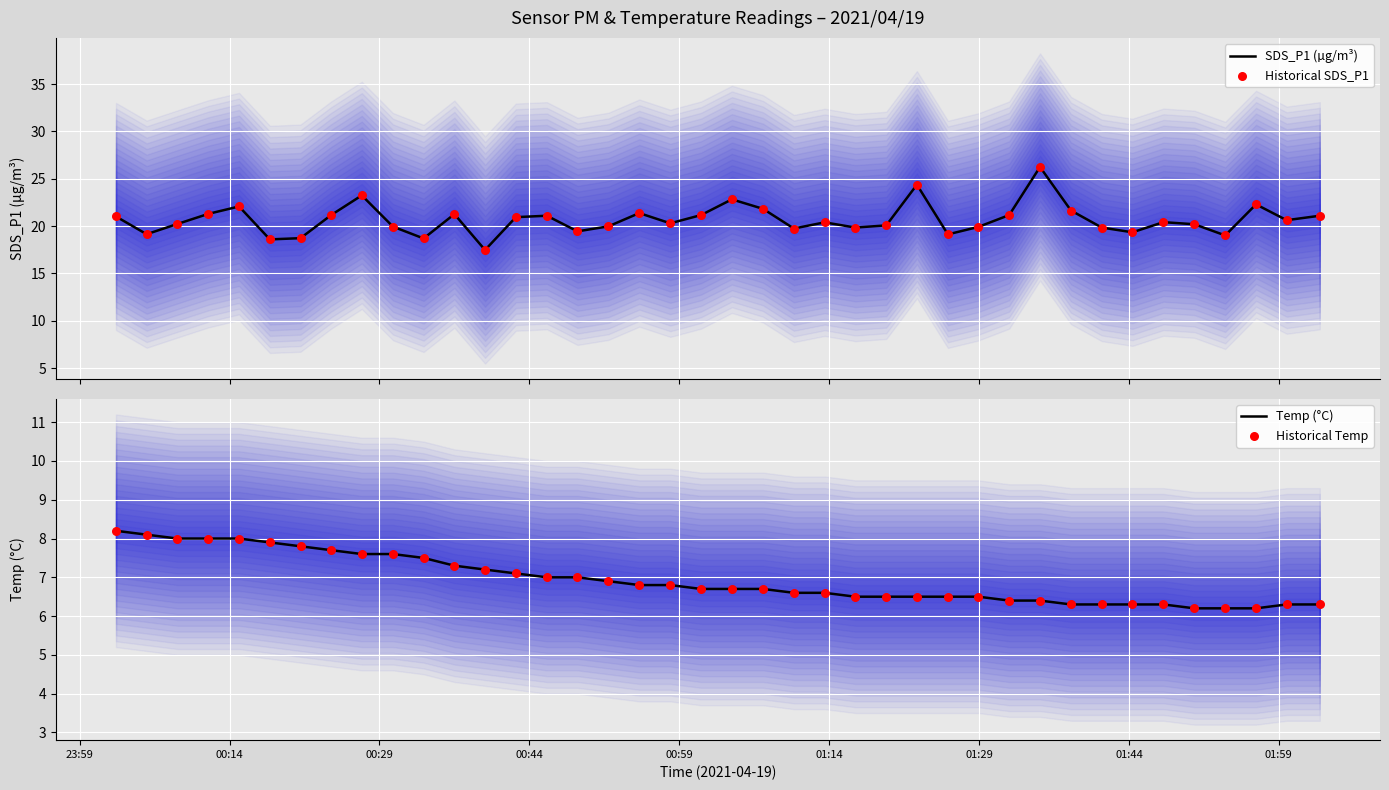

Which series has the largest Y range (max minus min)?

SDS_P1 (µg/m³)